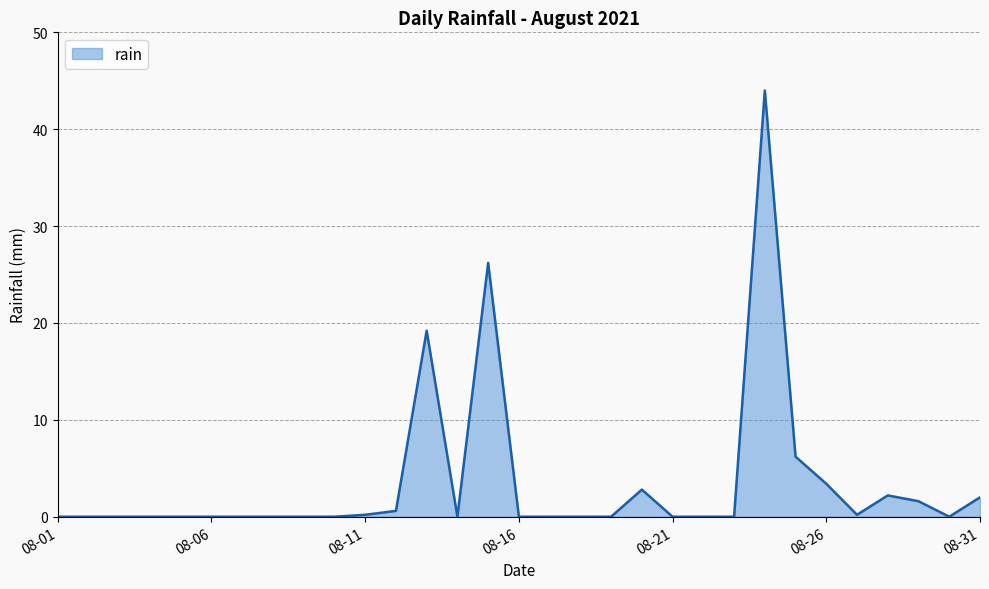

What is the difference between the maximum and minimum values?

44.0